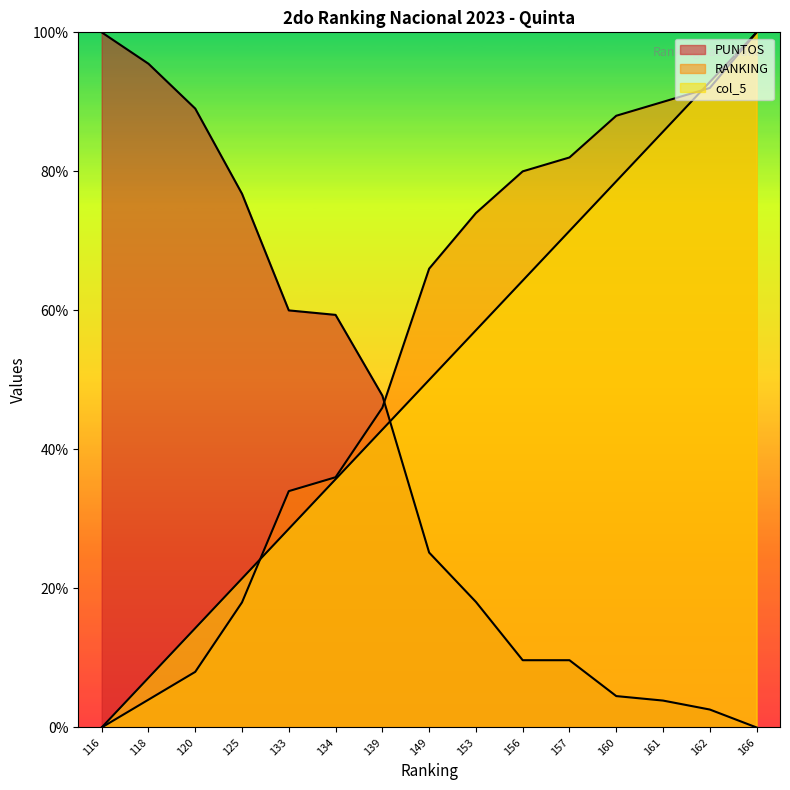

Where is col_5 nearest to the value 50?

149